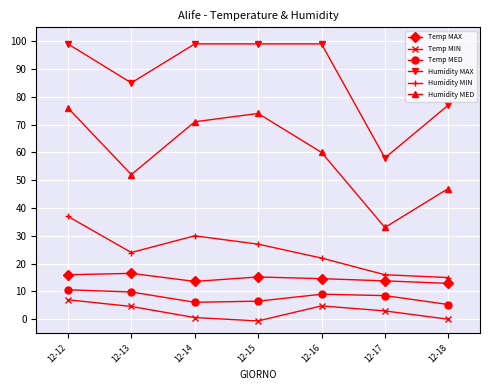

How many distinct data groups are displayed?

6